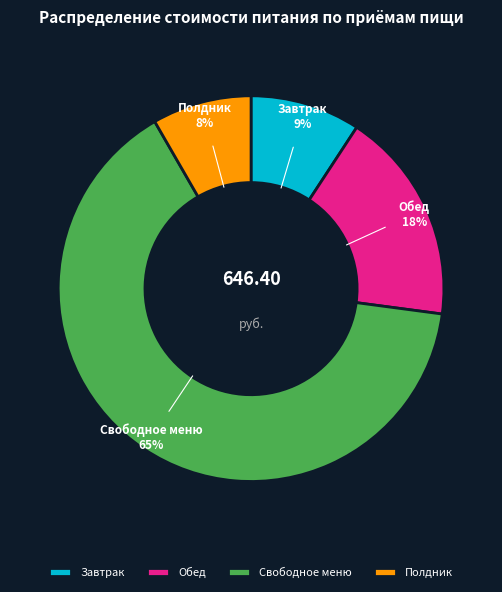

The Завтрак slice represents 18% of the pie. True or false?

False